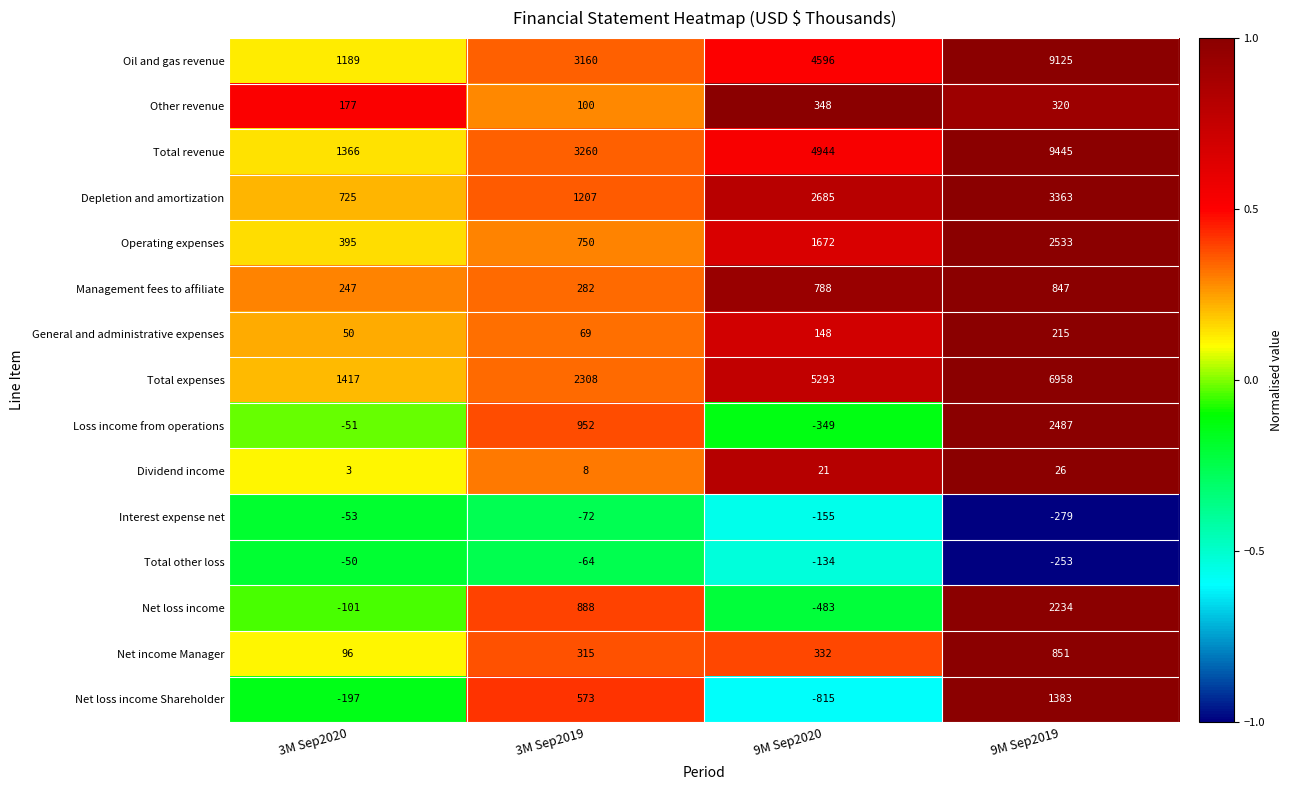

What is the average value of the Total other loss series?

-125